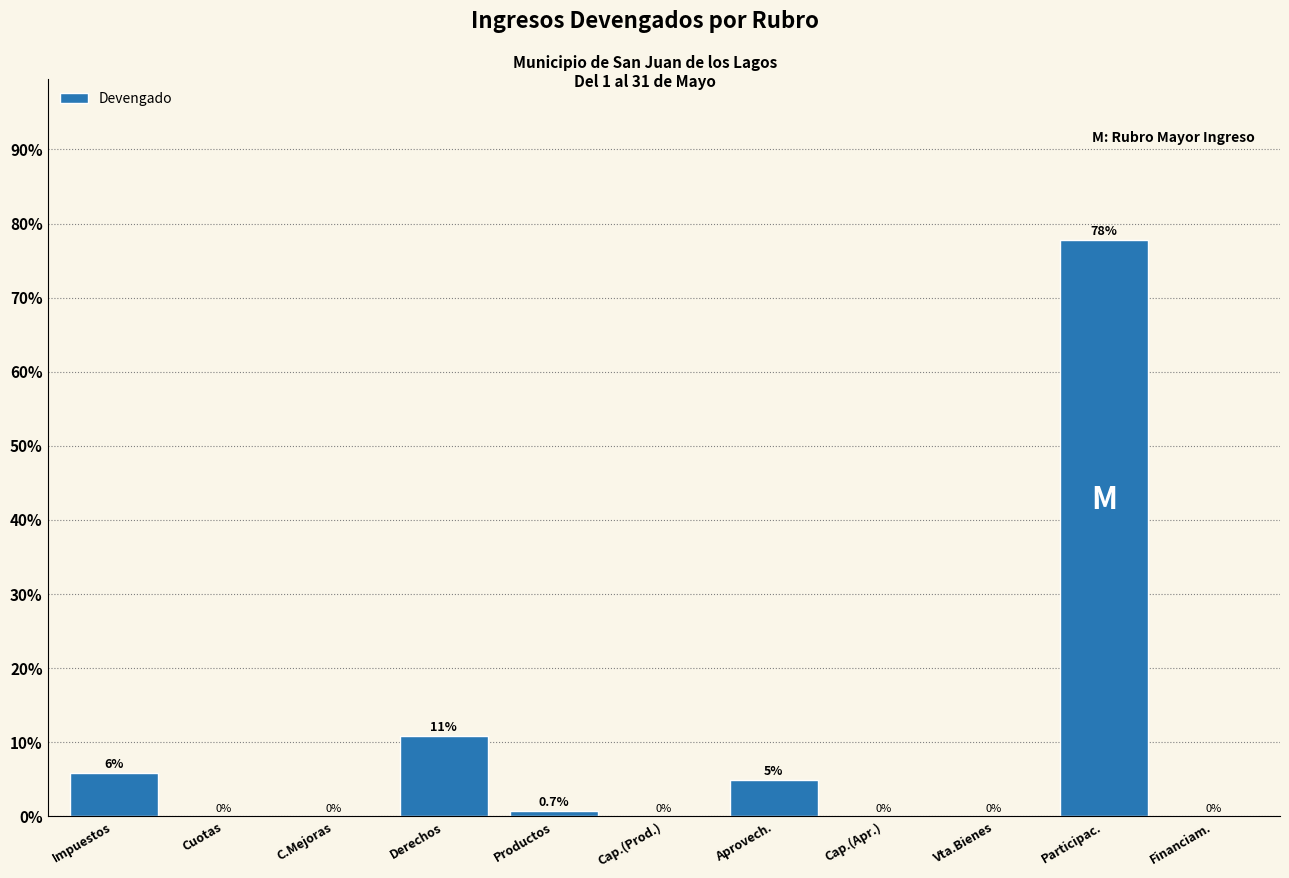

The value at C.Mejoras is 0.0. True or false?

True